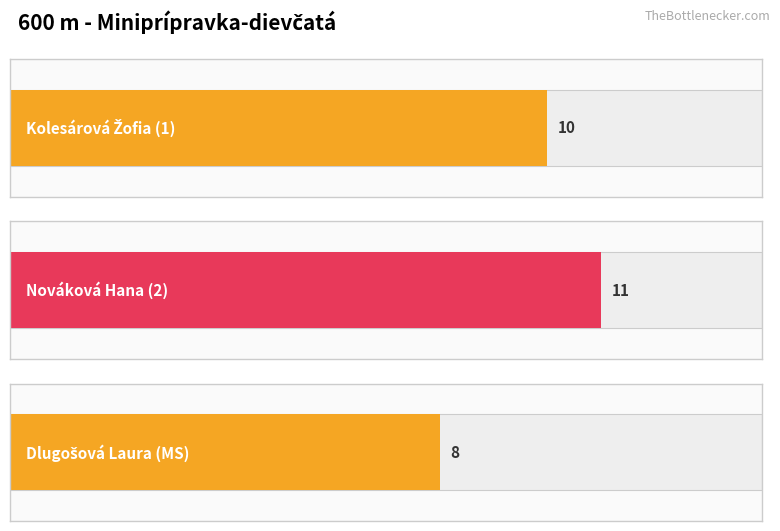

Which label corresponds to the smallest value in the chart?

Dlugošová Laura (MS)